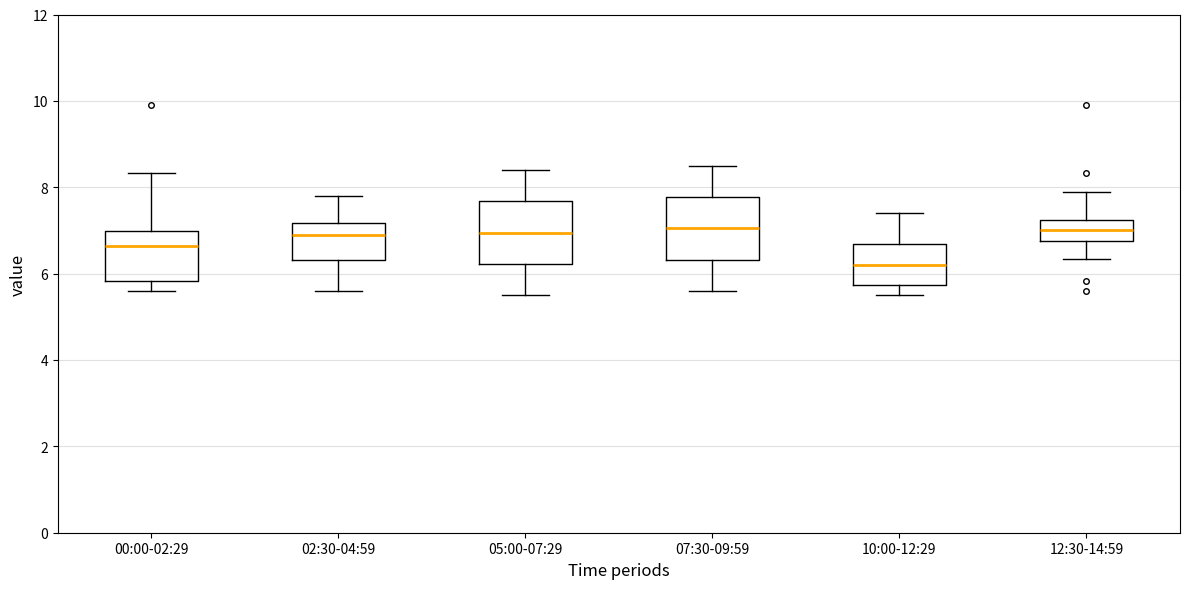

Reading left to right, transcribe this box plot: for each box, give where its median line is, the range the box spans, and where its two whiskers end, as read against the y-axis. The values are not printed on the chart, so give them approximately, as read against the axis.

00:00-02:29: median 6.6, box 5.8 to 7.0, whiskers 5.6 to 8.4
02:30-04:59: median 7.0, box 6.4 to 7.2, whiskers 5.6 to 7.8
05:00-07:29: median 7.0, box 6.2 to 7.6, whiskers 5.6 to 8.4
07:30-09:59: median 7.0, box 6.4 to 7.8, whiskers 5.6 to 8.6
10:00-12:29: median 6.2, box 5.8 to 6.6, whiskers 5.6 to 7.4
12:30-14:59: median 7.0, box 6.8 to 7.2, whiskers 6.4 to 8.0